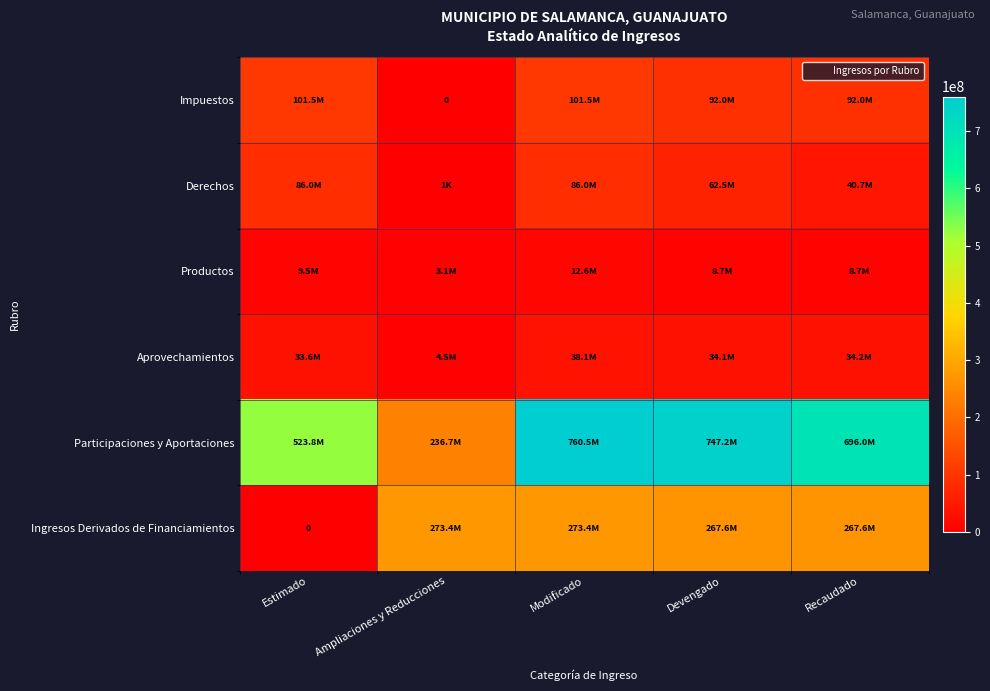

How many values in the Productos series are below 8728527?

1